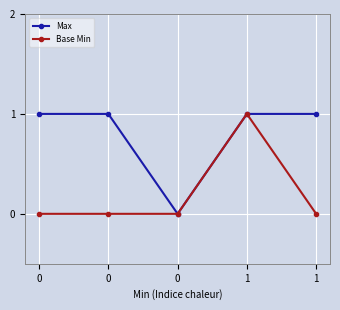

Count the number of categories in the chart.

5